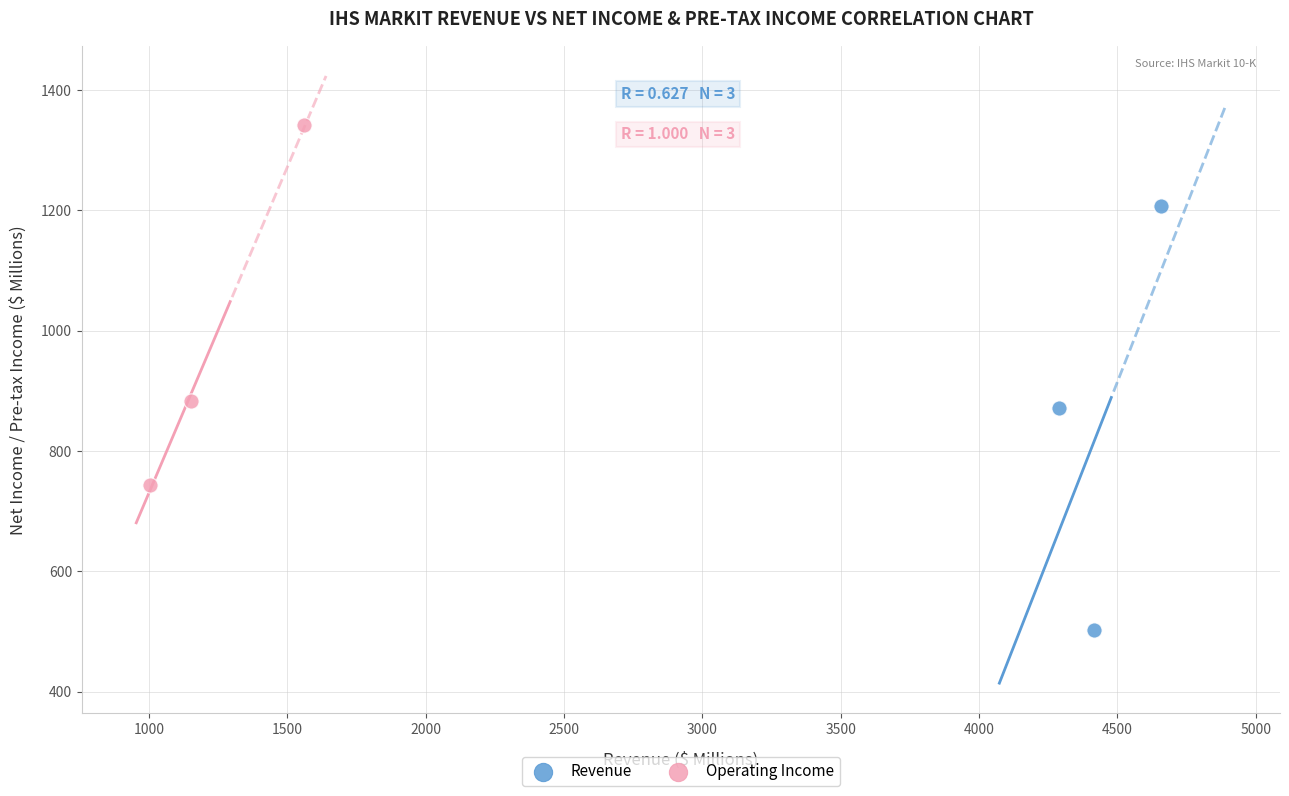

Which series has the widest spread of Y values?

Revenue